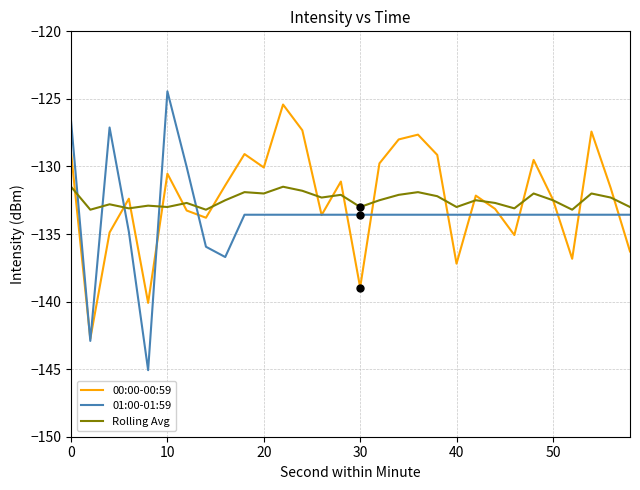

What is the maximum value shown in the chart?

-124.4